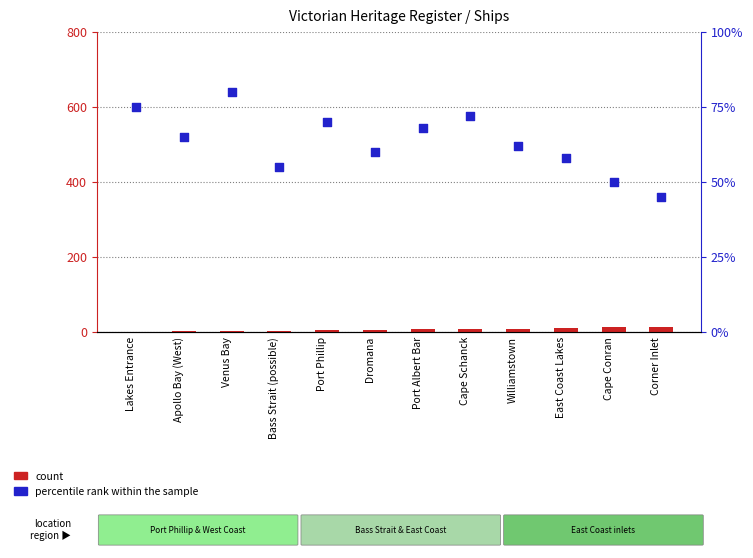

Which series contains the highest Y value?

percentile rank within the sample